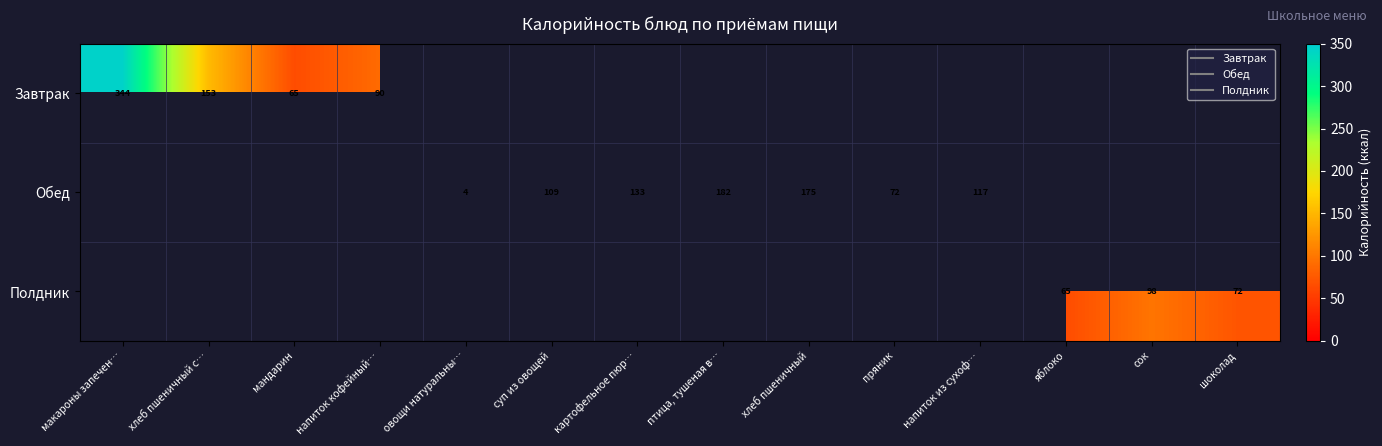

Is it true that Обед equals 22.3 at пряник?

False